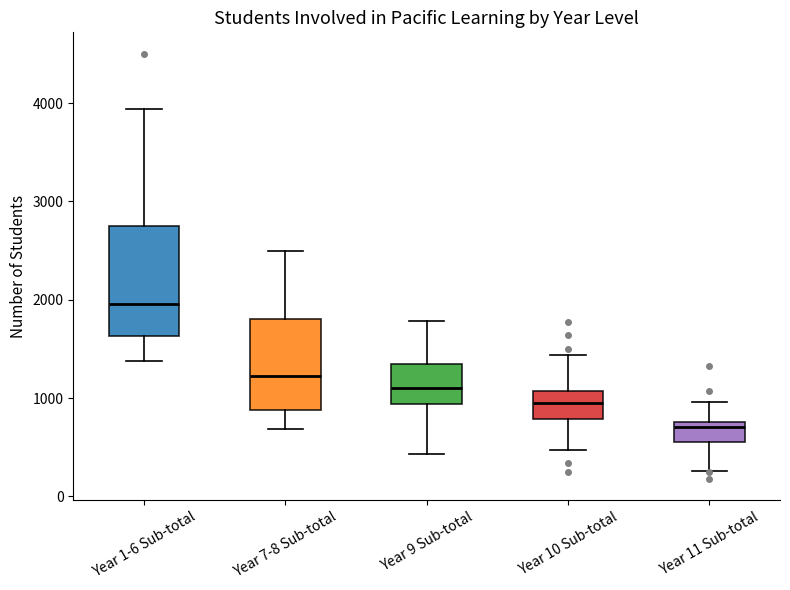

Reading left to right, read every box against the y-axis: the position of its median line, the range the box covers, and the ends of its whiskers. The values are not printed on the chart, so give them approximately, as read against the axis.

Year 1-6 Sub-total: median 2000, box 1600 to 2800, whiskers 1400 to 3900
Year 7-8 Sub-total: median 1200, box 900 to 1800, whiskers 700 to 2500
Year 9 Sub-total: median 1100, box 900 to 1300, whiskers 400 to 1800
Year 10 Sub-total: median 1000, box 800 to 1100, whiskers 500 to 1400
Year 11 Sub-total: median 700, box 600 to 800, whiskers 300 to 1000